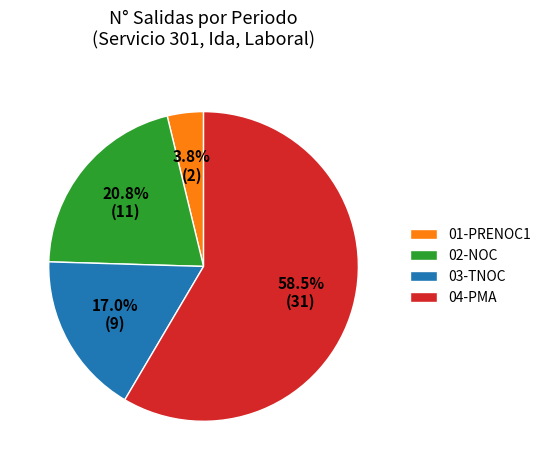

Which has a higher value, 04-PMA or 02-NOC?

04-PMA